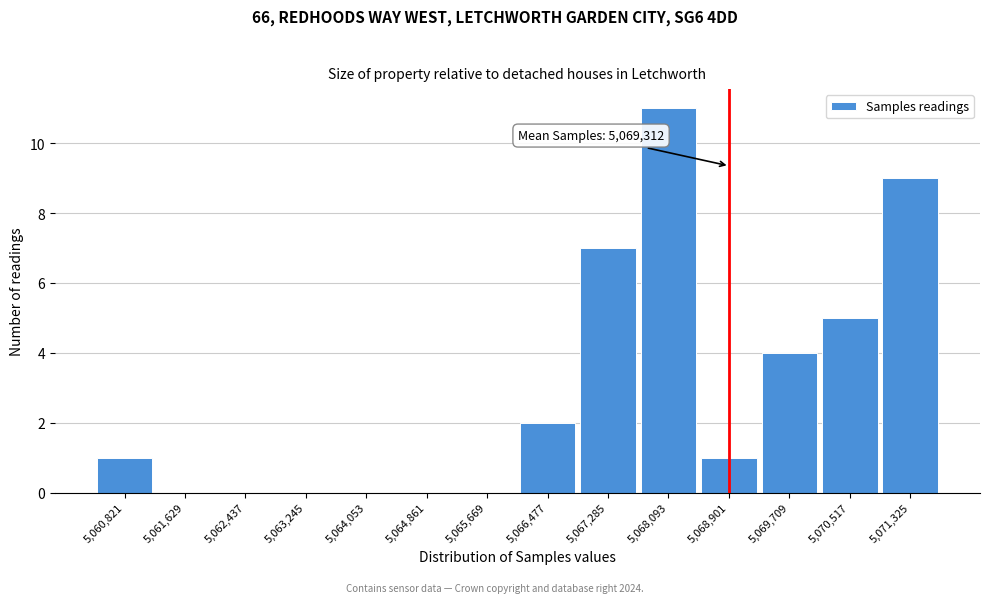

Reading right to left, list all the values displayed in this chart.

5,071,325=9	5,070,517=5	5,069,709=4	5,068,901=1	5,068,093=11	5,067,285=7	5,066,477=2	5,065,669=0	5,064,861=0	5,064,053=0	5,063,245=0	5,062,437=0	5,061,629=0	5,060,821=1